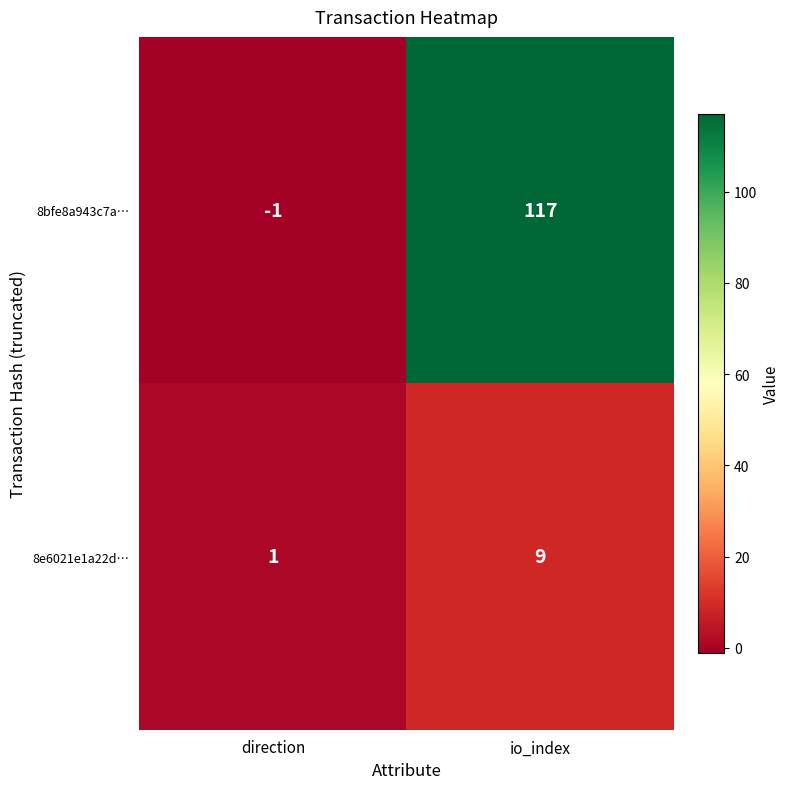

Reading left to right, list all the values displayed in this chart.

8bfe8a943c7a…: -1	117
8e6021e1a22d…: 1	9